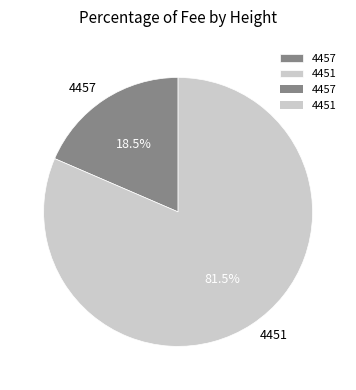

Approximately how many times larger is the value at 4457 compared to 4451?

0.2